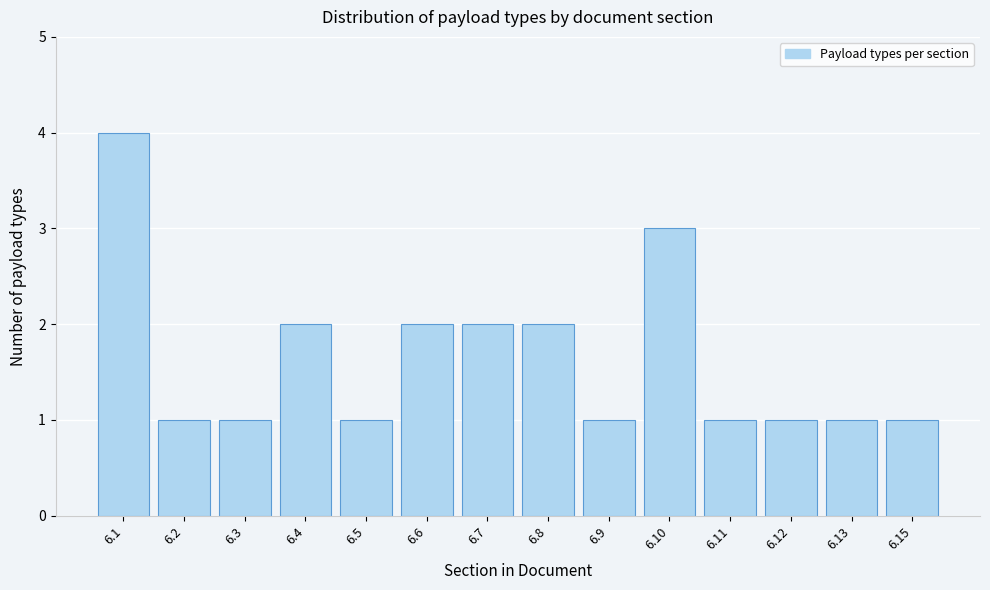

Reading left to right, list all the values displayed in this chart.

6.1=4	6.2=1	6.3=1	6.4=2	6.5=1	6.6=2	6.7=2	6.8=2	6.9=1	6.10=3	6.11=1	6.12=1	6.13=1	6.15=1